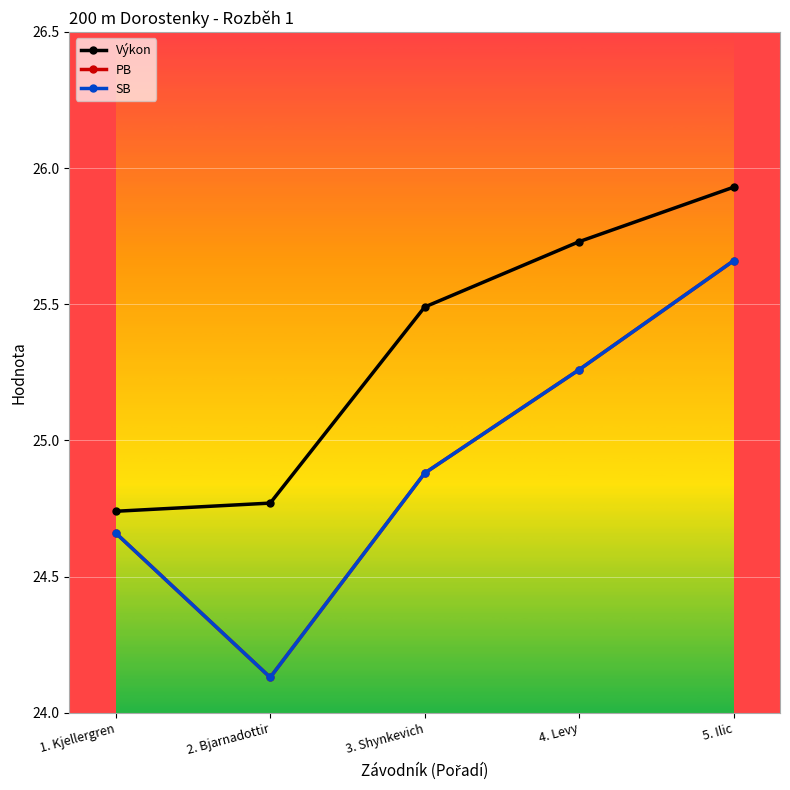

Is this an area chart (filled region under the line)?

No